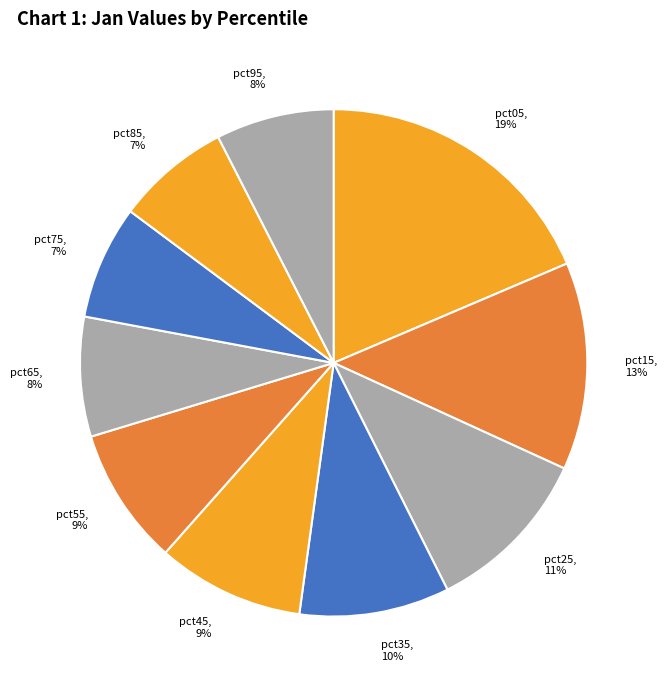

Which has a higher value, pct15 or pct65?

pct15